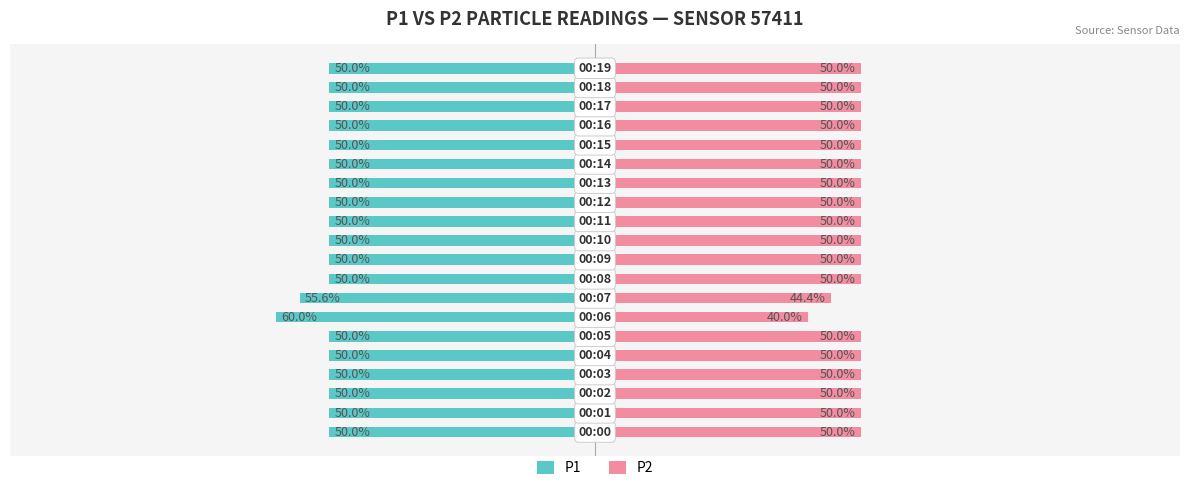

What is the maximum value for P1?

-50.0